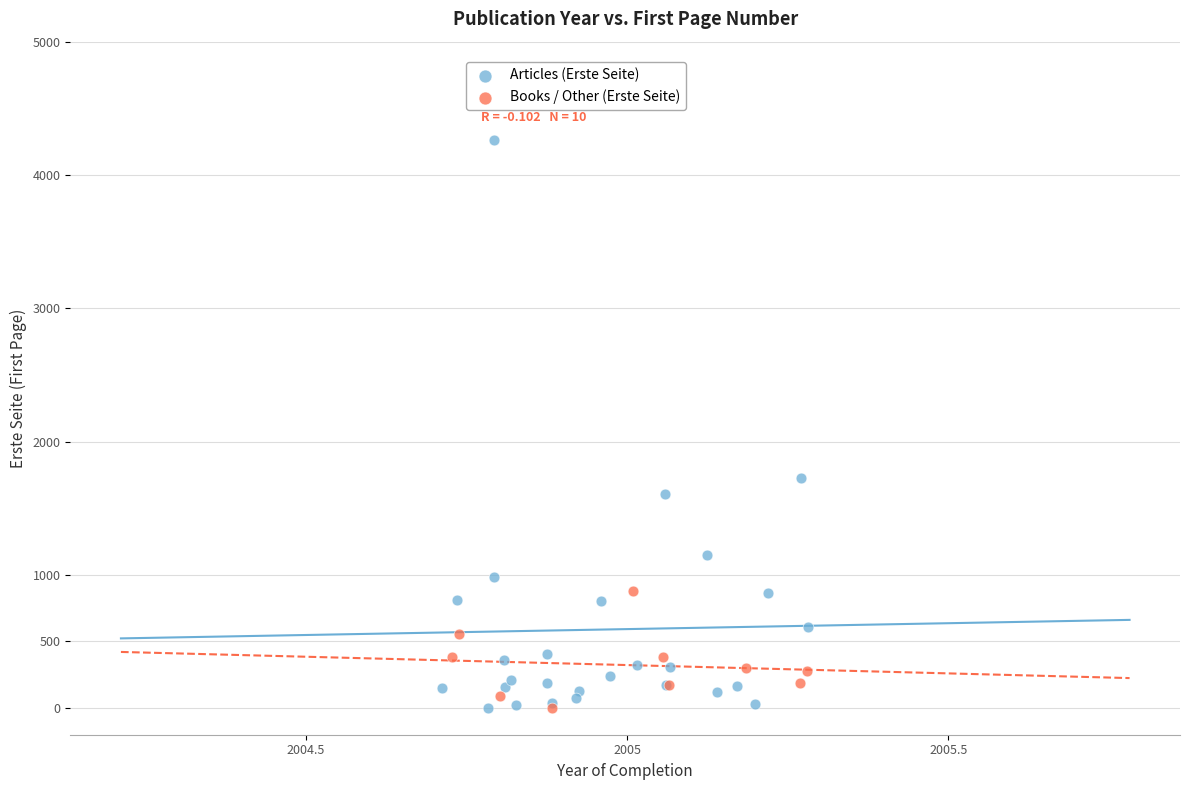

Which series has the largest Y range (max minus min)?

Articles (Erste Seite)